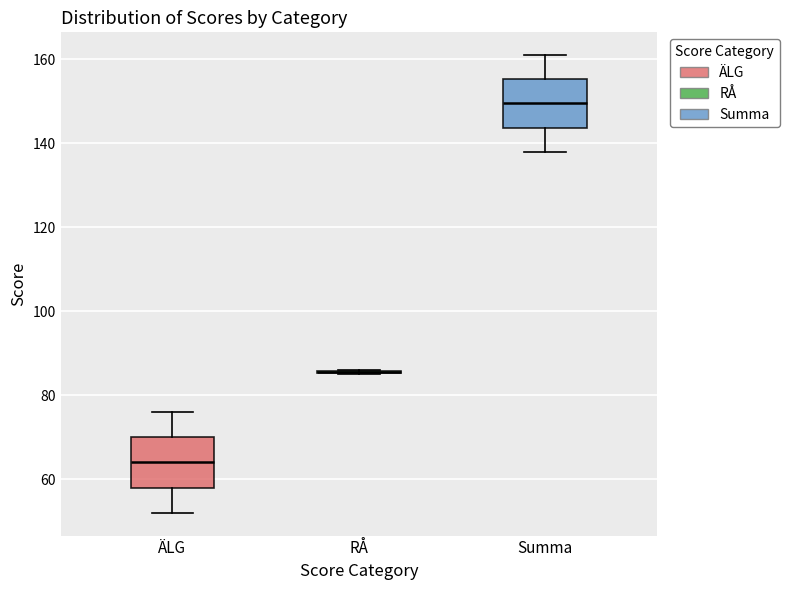

Reading left to right, read every box against the y-axis: the position of its median line, the range the box covers, and the ends of its whiskers. The values are not printed on the chart, so give them approximately, as read against the axis.

ÄLG: median 64, box 58 to 70, whiskers 52 to 76
RÅ: box collapsed to a line at 86, whiskers 86 to 86
Summa: median 150, box 144 to 156, whiskers 138 to 162